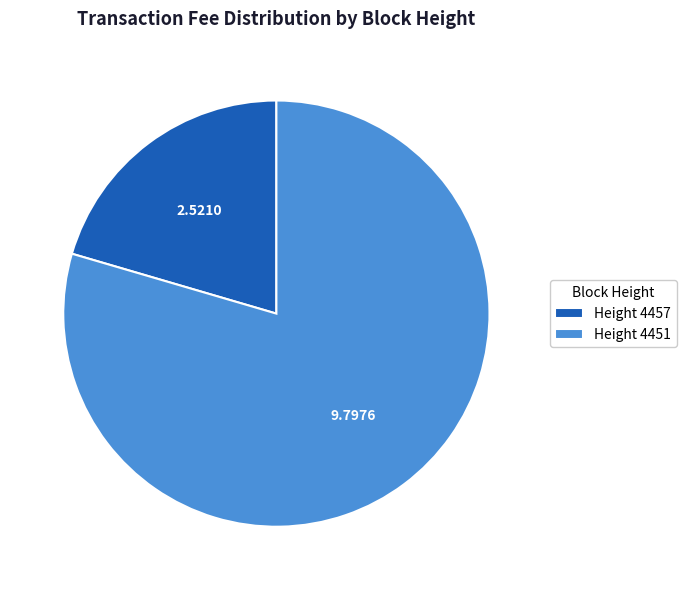

Between Height 4451 and Height 4457, which is larger?

Height 4451